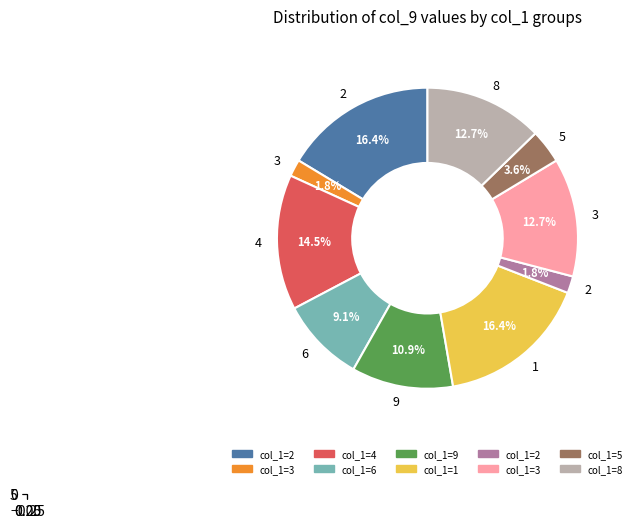

Does 2 represent more than half of the total?

No